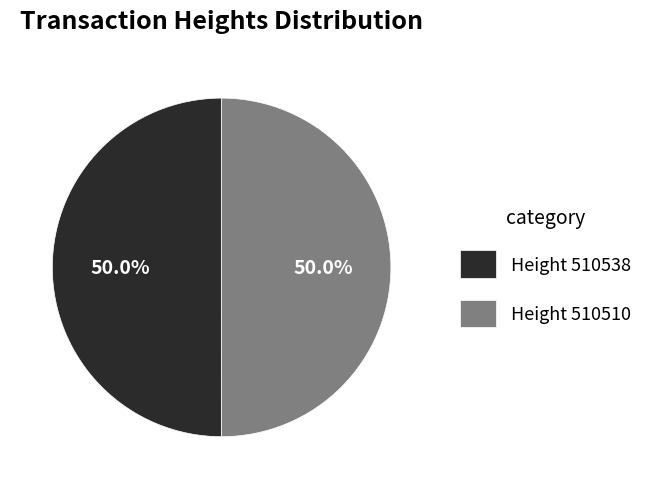

What is the total percentage of Height 510538 and Height 510510?

100.0%